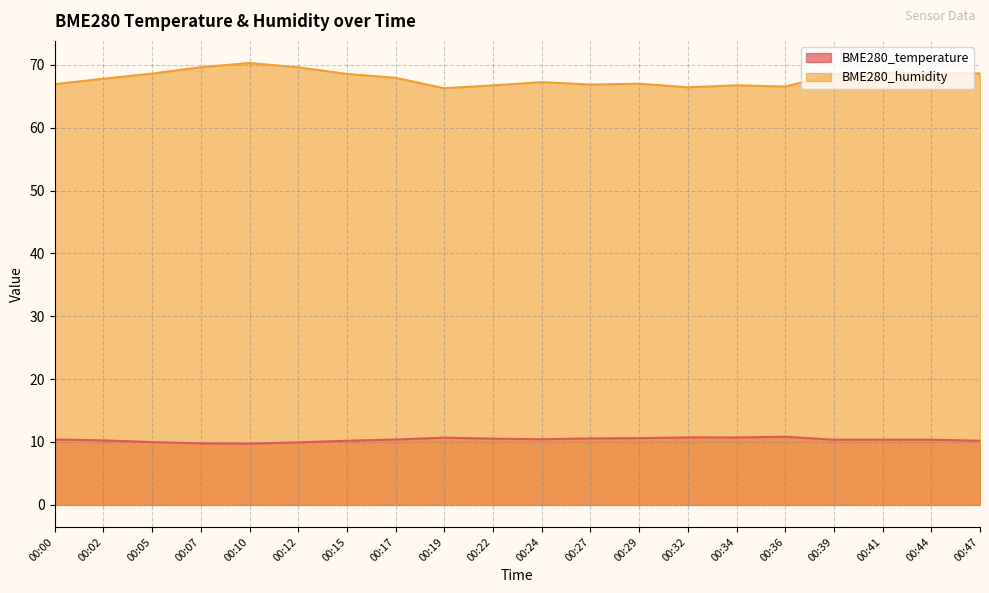

Reading left to right, extract all data points from this chart.

BME280_temperature: 10.4	10.3	10.0	9.8	9.7	9.9	10.2	10.4	10.7	10.5	10.4	10.6	10.6	10.7	10.7	10.8	10.4	10.4	10.4	10.2
BME280_humidity: 66.9	67.8	68.6	69.6	70.3	69.6	68.5	67.9	66.3	66.7	67.2	66.9	67.0	66.4	66.8	66.5	68.5	68.7	68.7	68.6